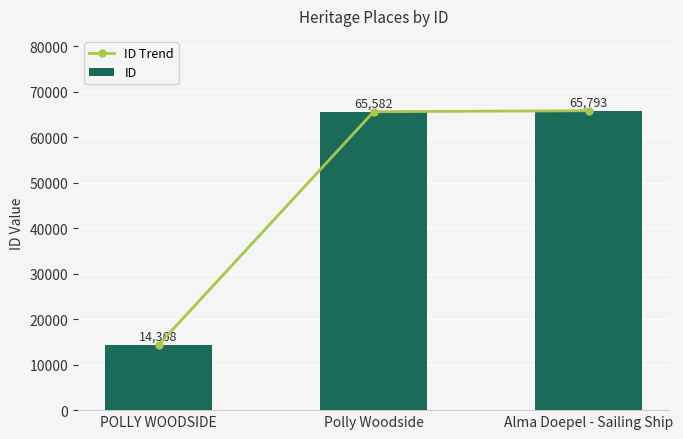

What are all the series names shown in the legend?

ID Trend, ID